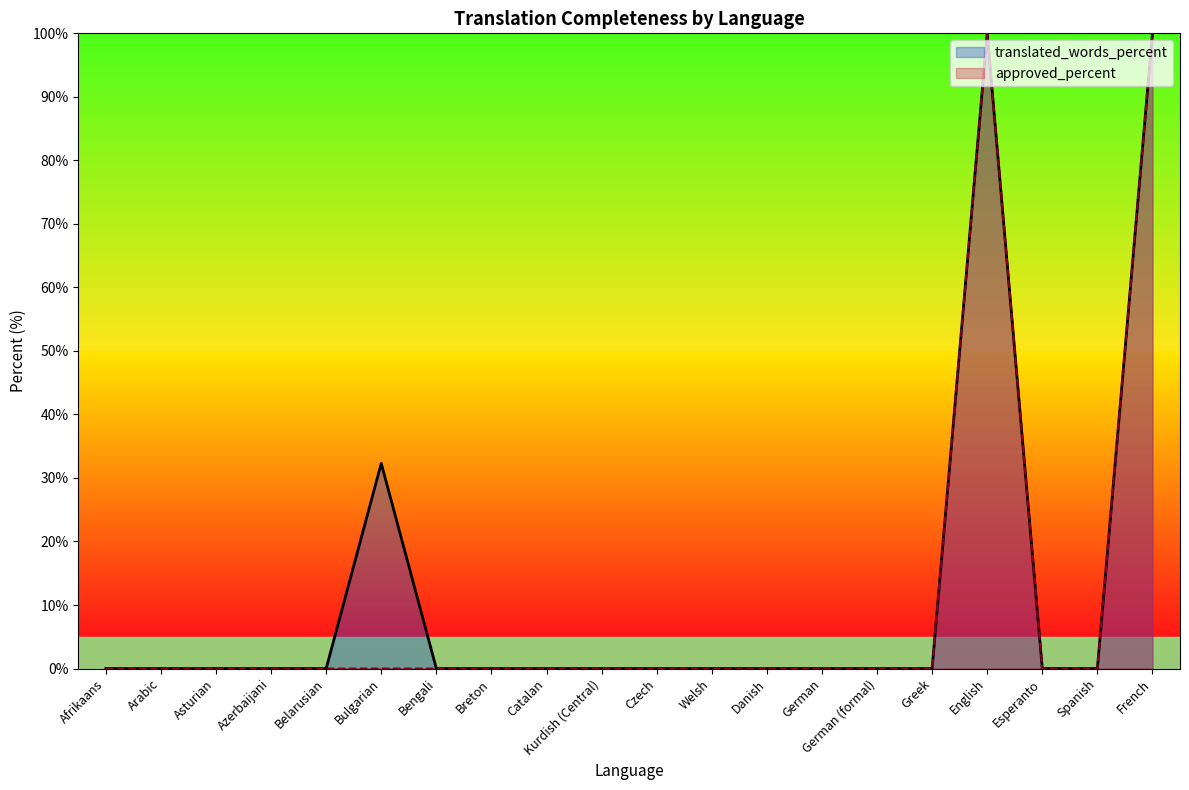

True or false: translated_words_percent and approved_percent intersect in this chart.

False